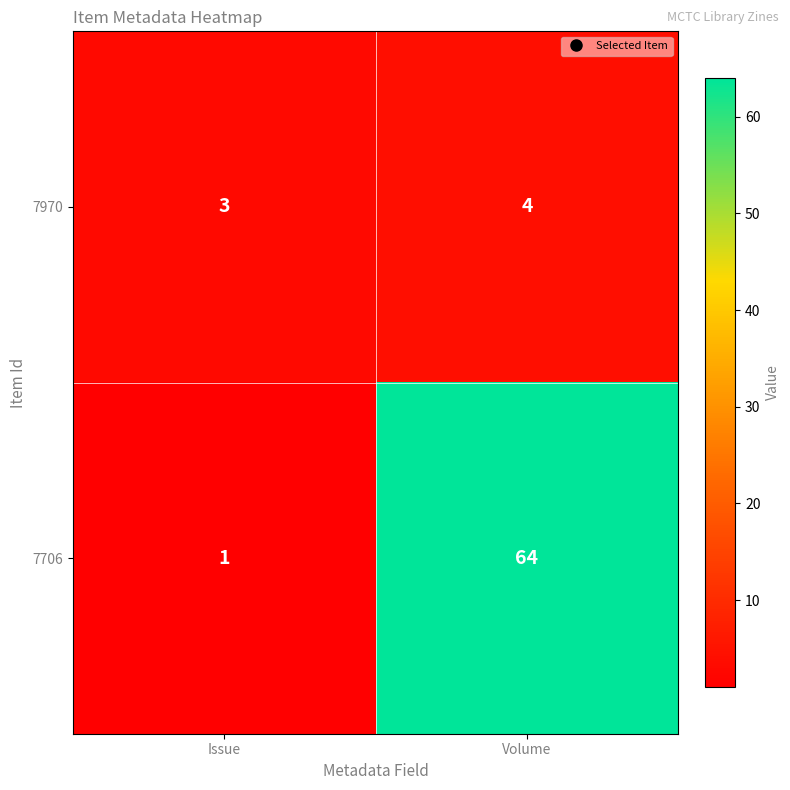

The 7970 series shows 3 at Issue. True or false?

True